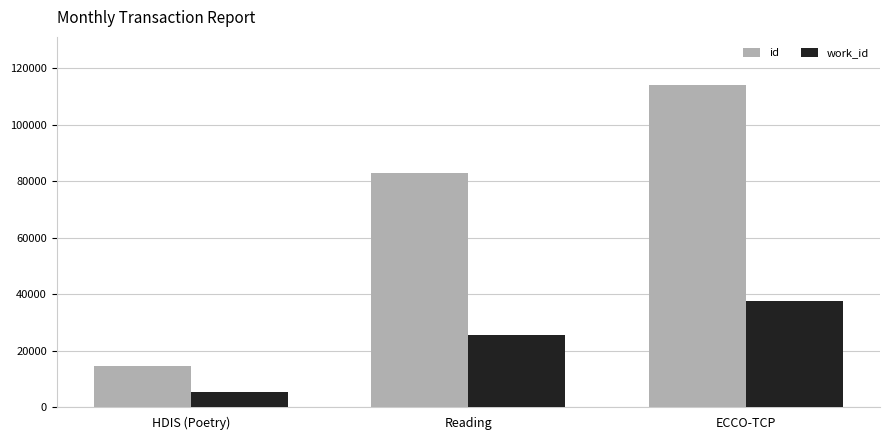

What is the spread (max minus min) of values at ECCO-TCP?

76592